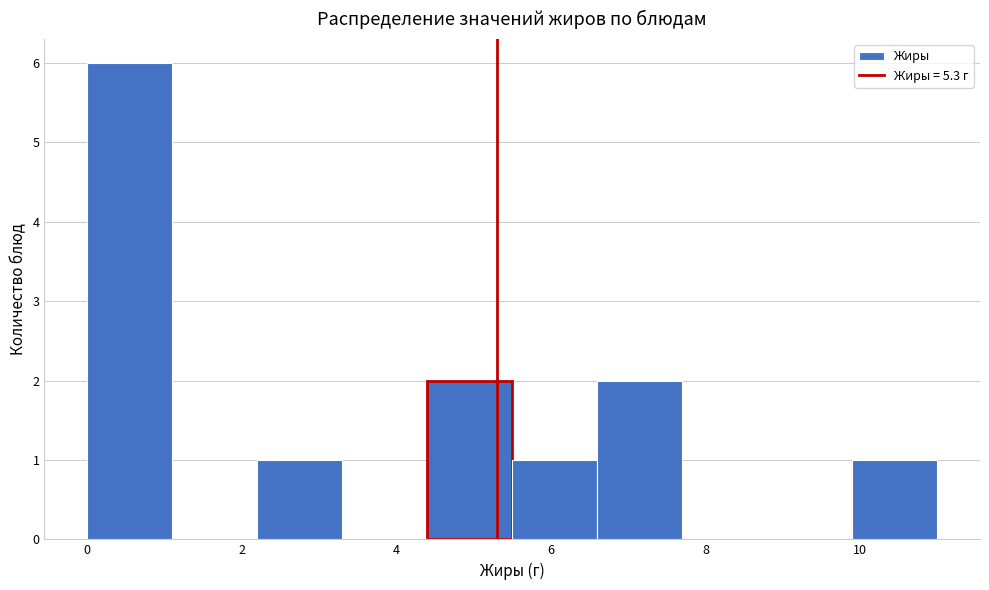

How tall is the bar that spans 0.0 to 1.1 on the x-axis? Neither the bar edges nor the heights are printed on the chart, so give them approximately, as read against the axes.

6